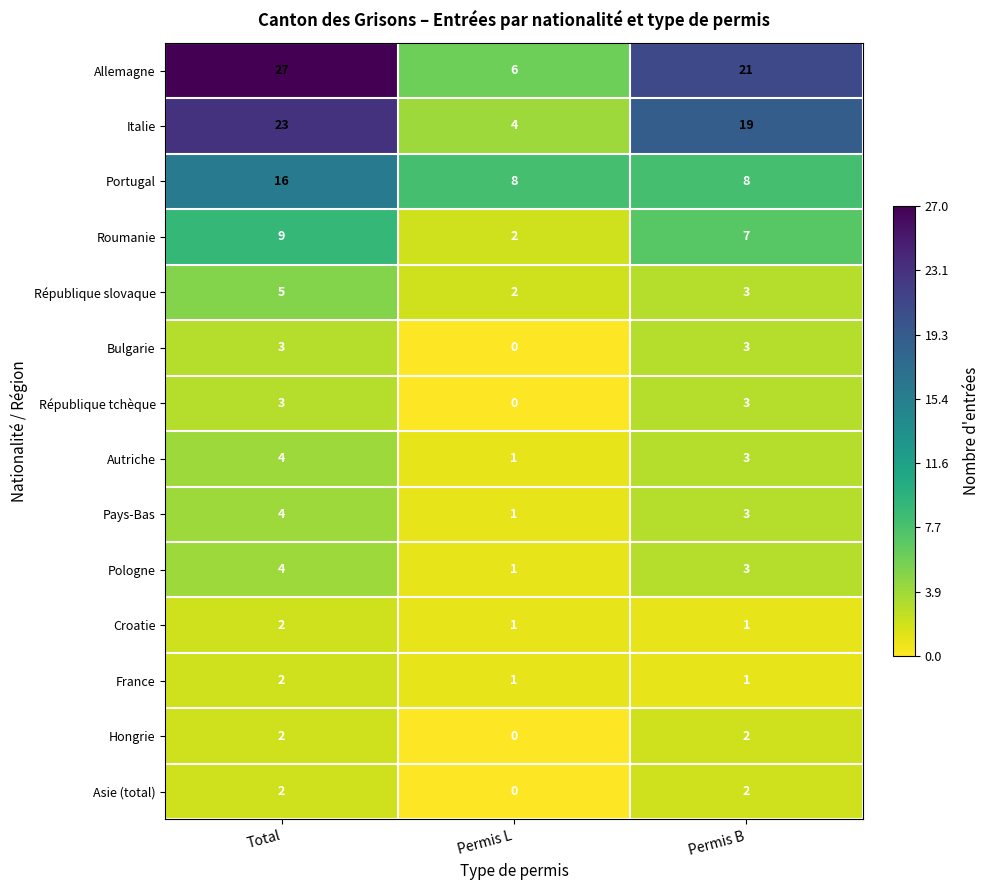

How many series are shown in this chart?

14